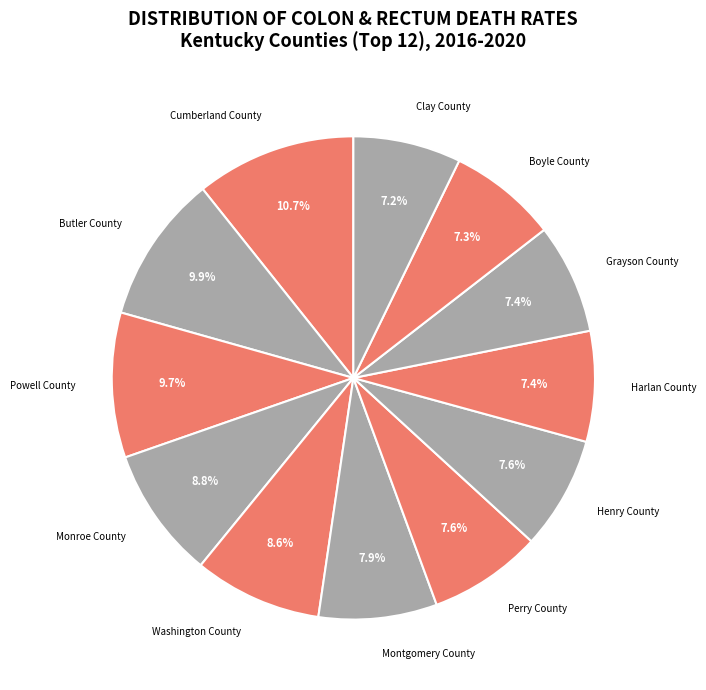

Between Cumberland County and Washington County, which is larger?

Cumberland County